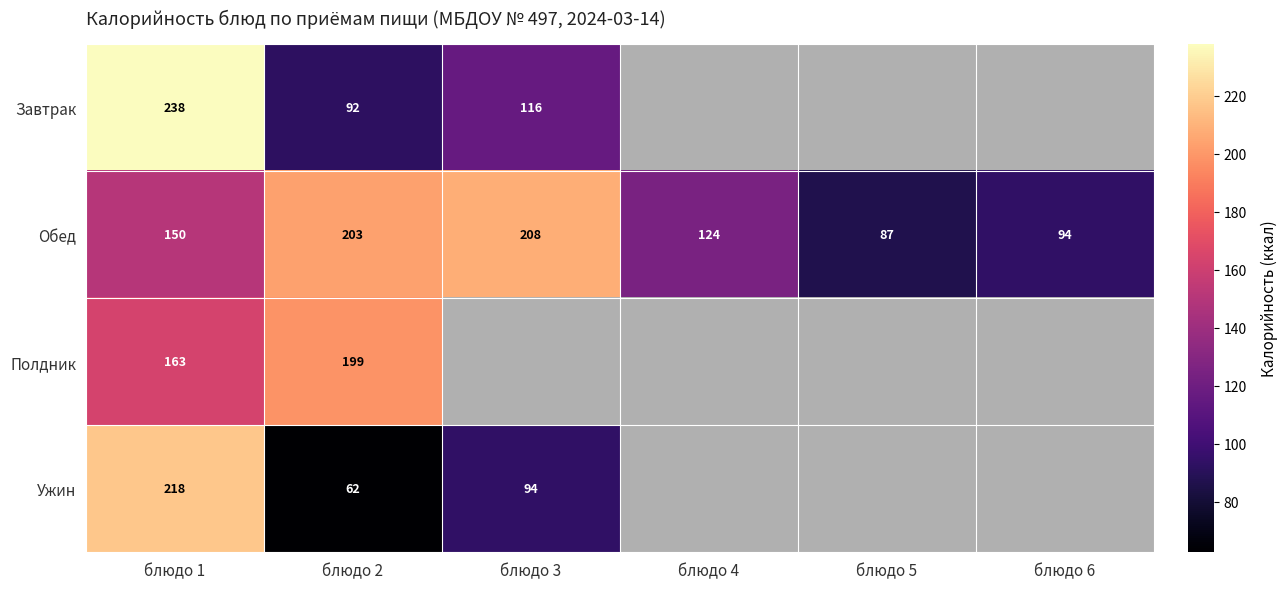

At which category is the sum across all series the highest?

блюдо 1